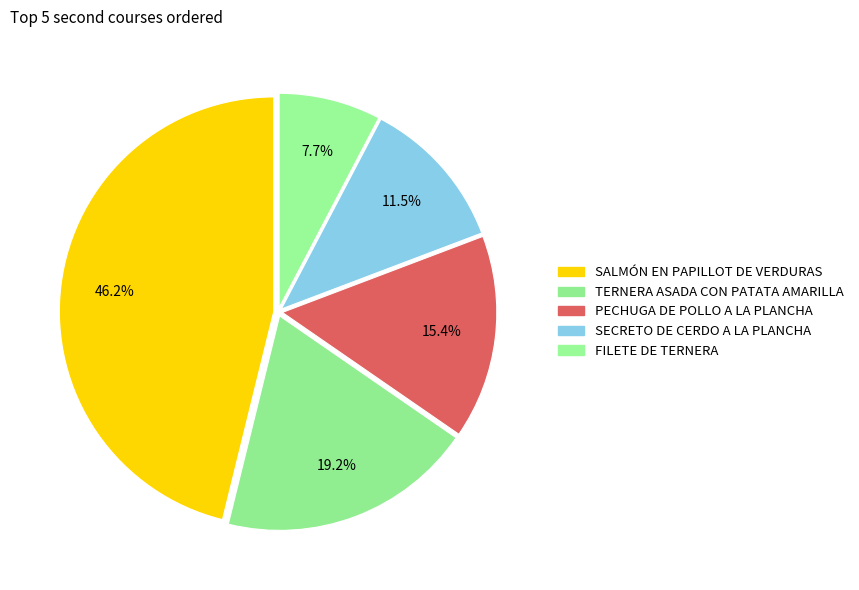

What is the smallest slice in the pie chart?

FILETE DE TERNERA